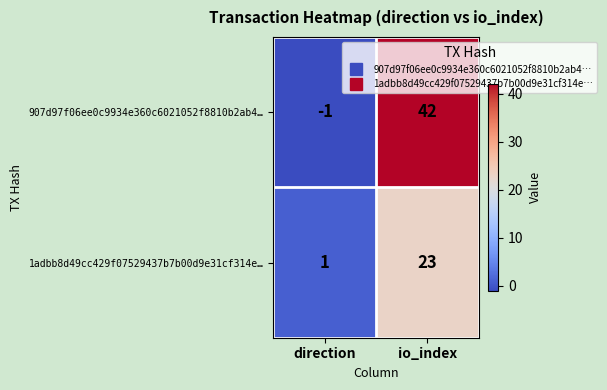

Which series has the largest range (max minus min)?

907d97f06ee0c9934e360c6021052f8810b2ab4…